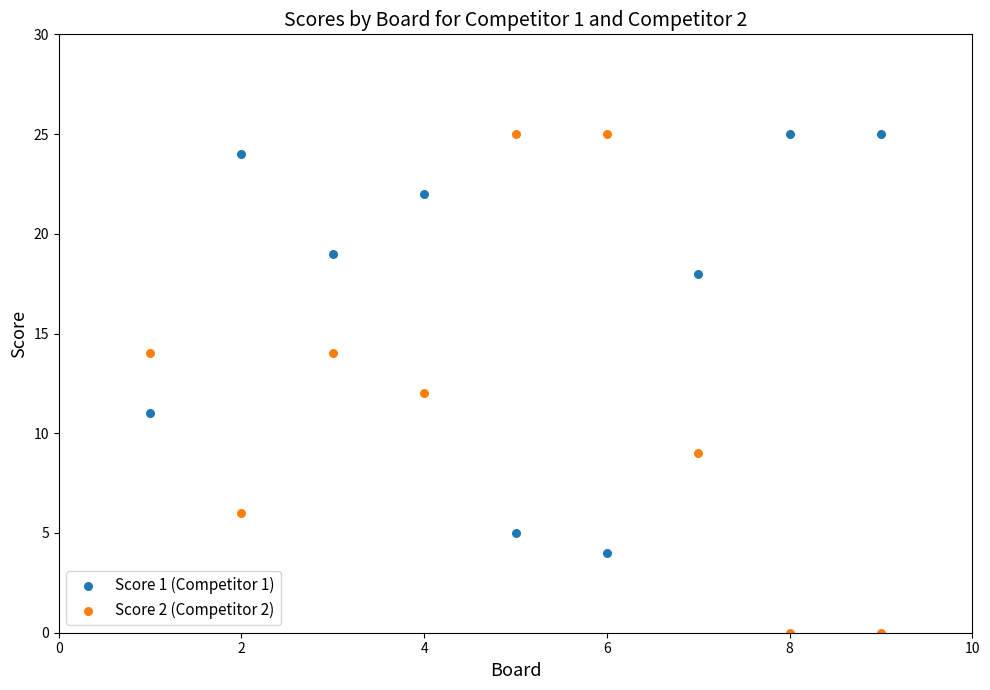

Across all data points, what is the range of X values (max minus min)?

8